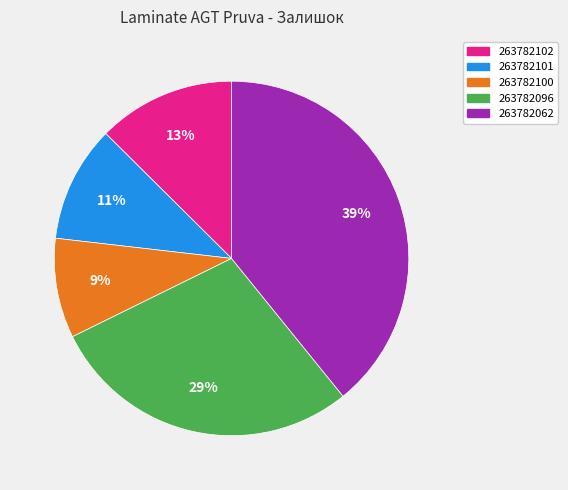

What is the smallest slice in the pie chart?

263782100